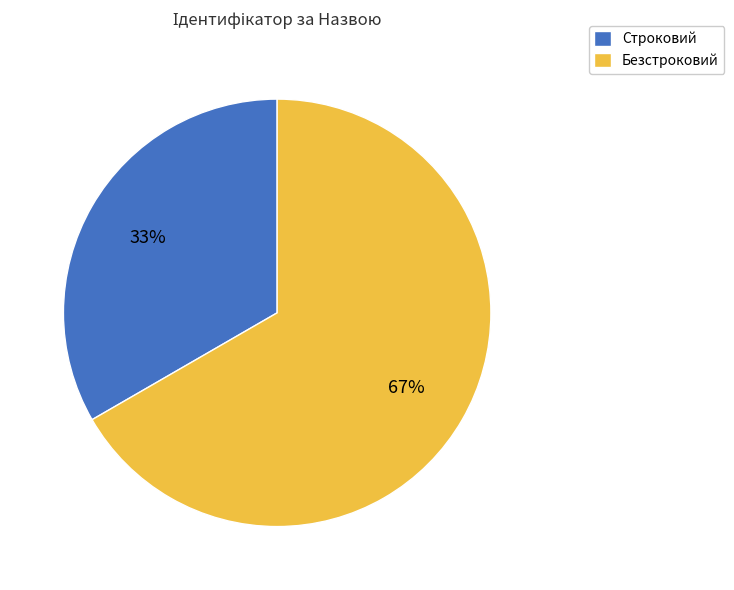

Count the number of slices in the pie.

2